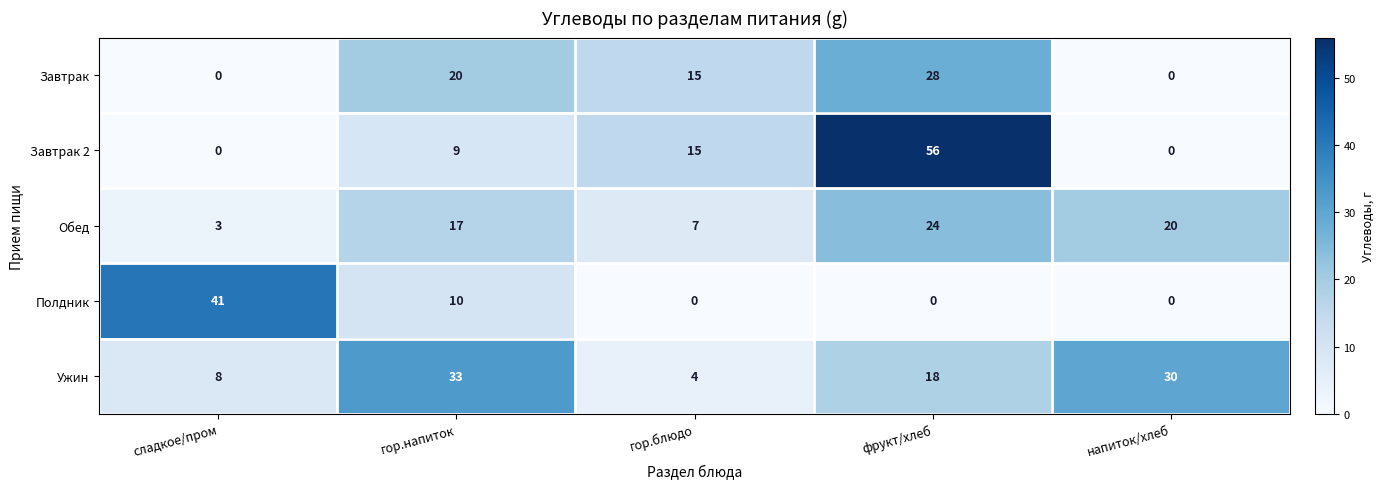

What is the sum of all Завтрак 2 values?

80